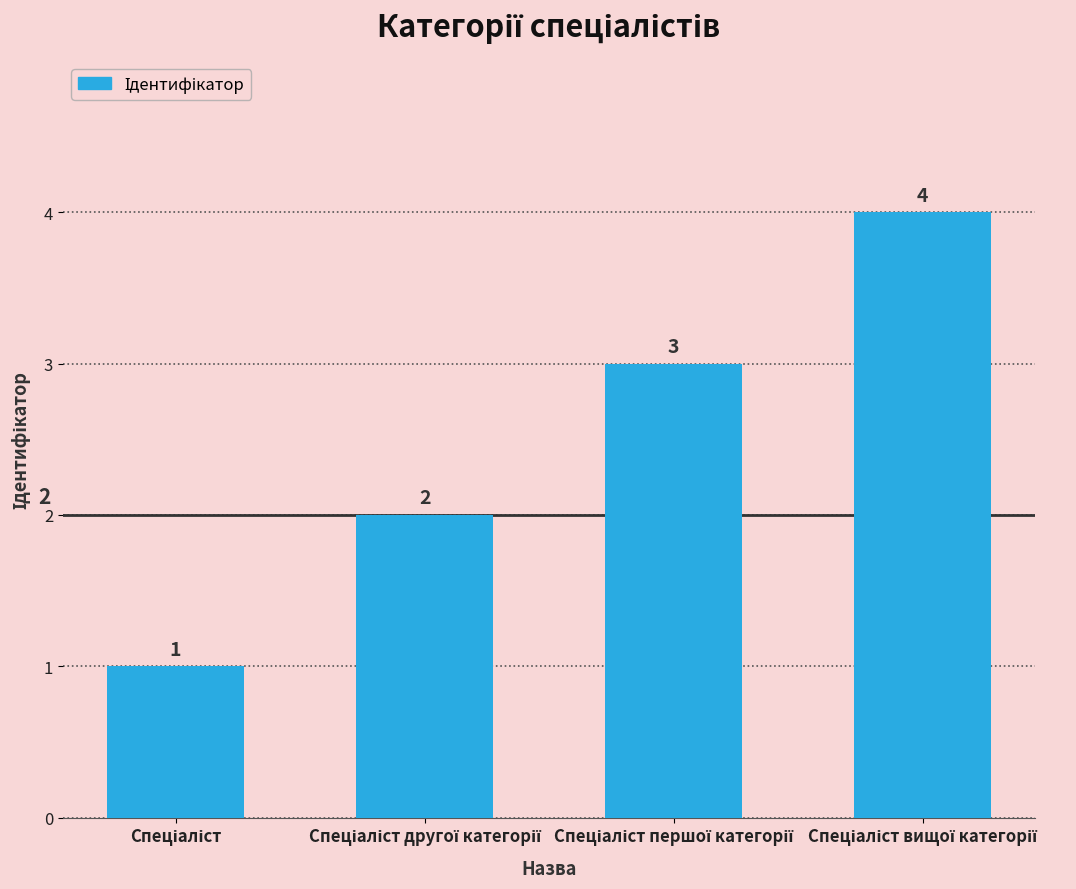

What is the minimum value shown in the chart?

1